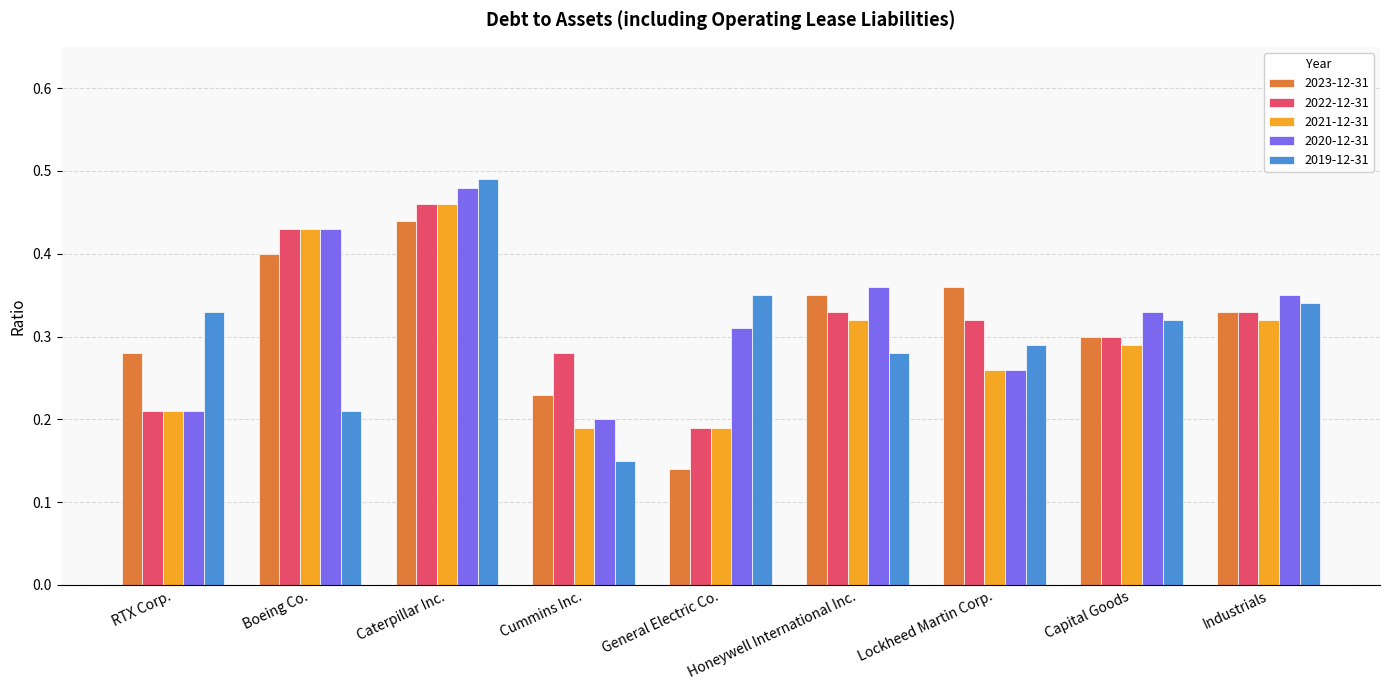

Which series has the largest range (max minus min)?

2019-12-31